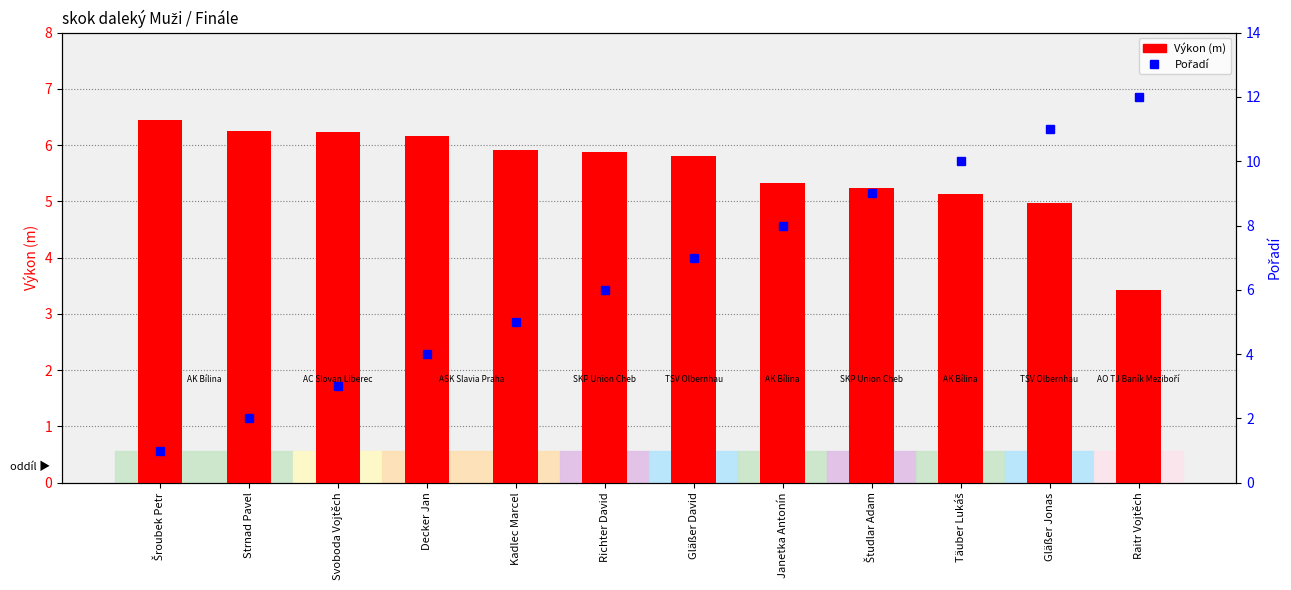

Which series changed the most between Svoboda Vojtěch and Richter David?

Pořadí